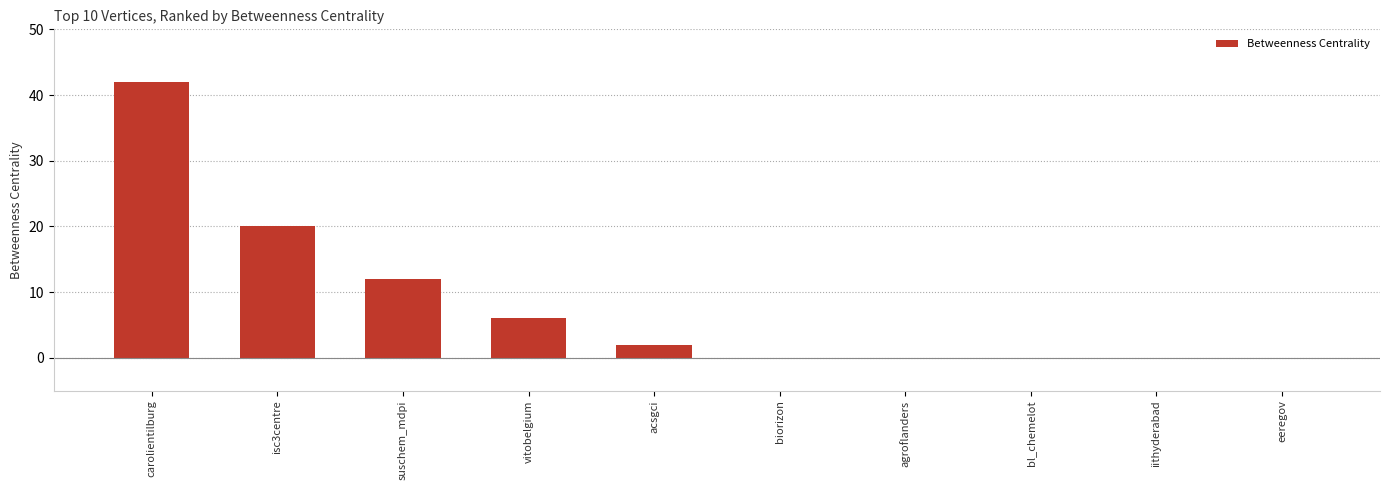

What is the difference between the values at acsgci and biorizon?

2